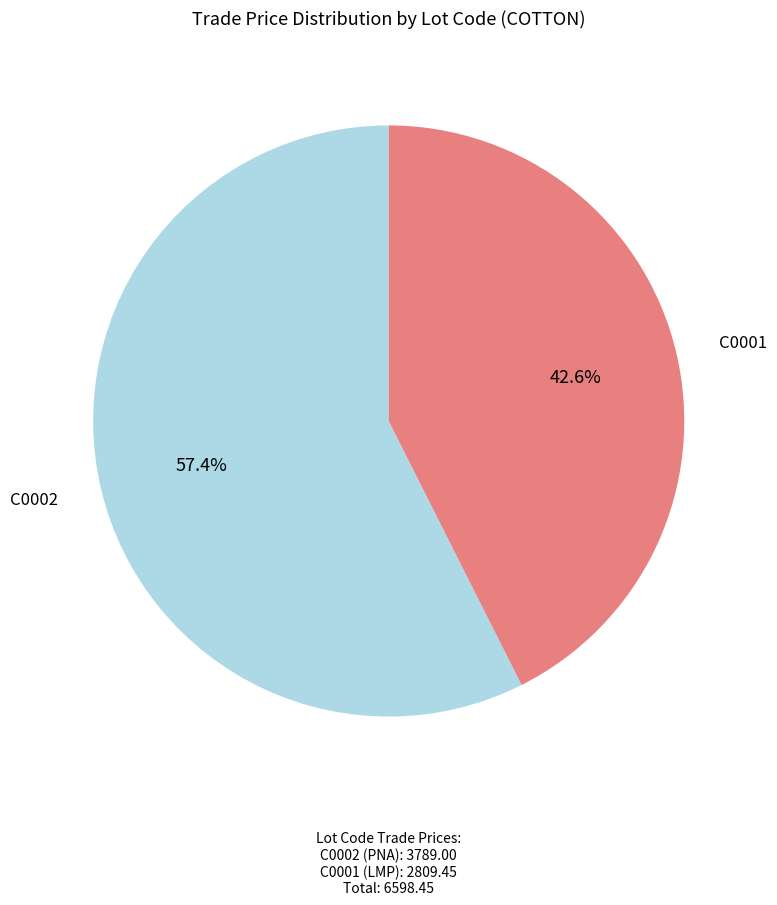

Count the number of slices in the pie.

2